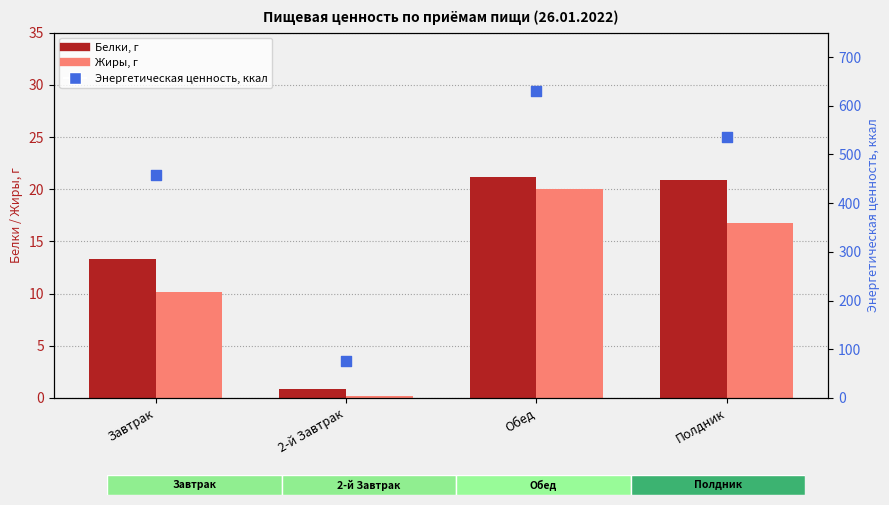

Which series has the largest total across all categories?

Энергетическая ценность, ккал